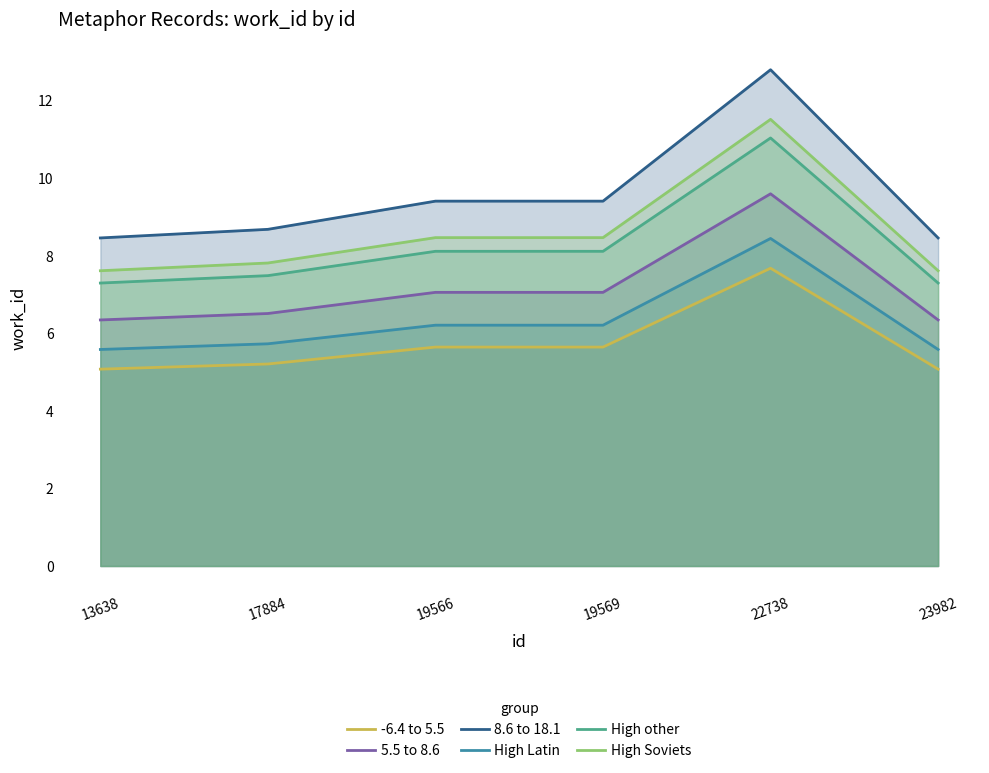

How many distinct data groups are displayed?

6